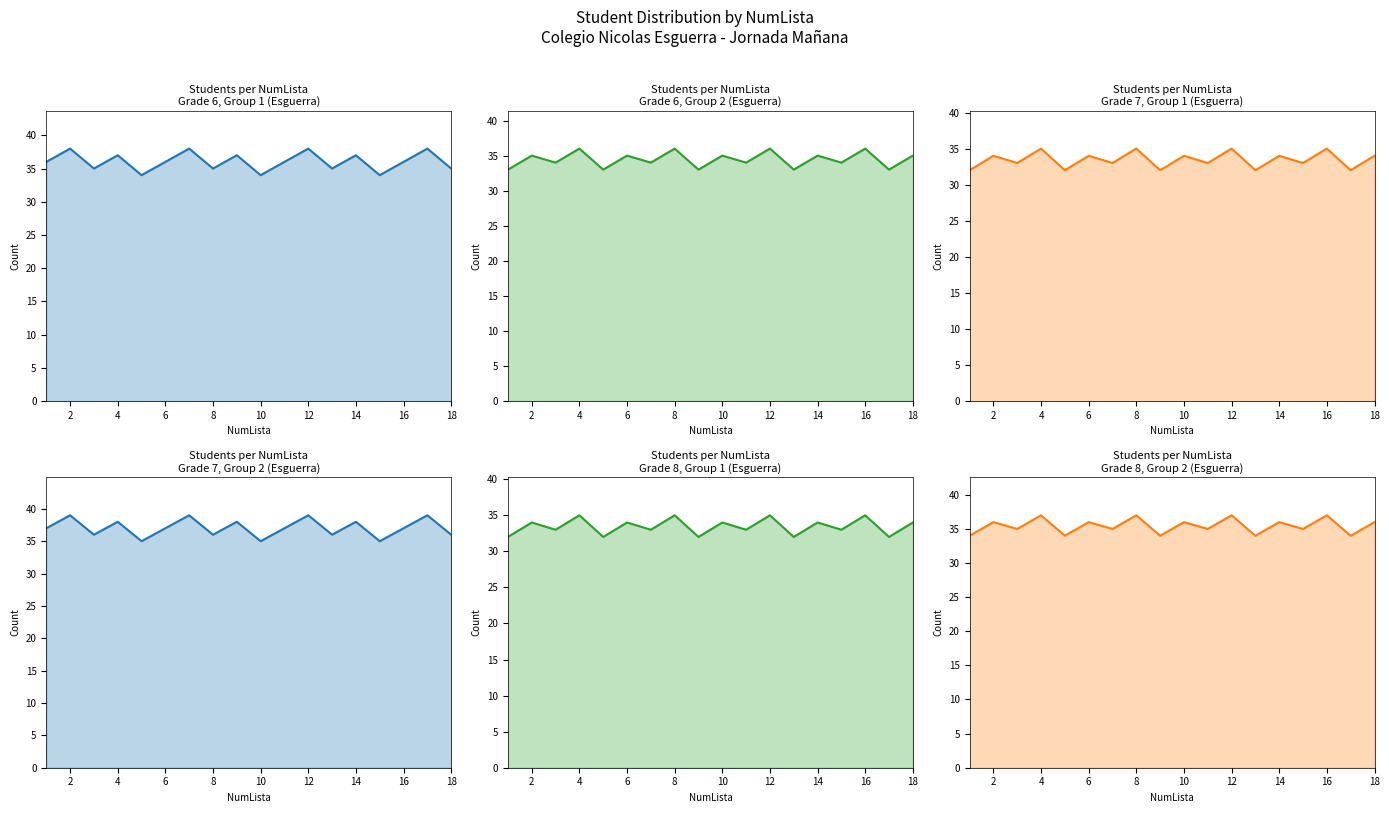

True or false: Grade 8 Group 2 and Grade 7 Group 1 cross at least once.

False